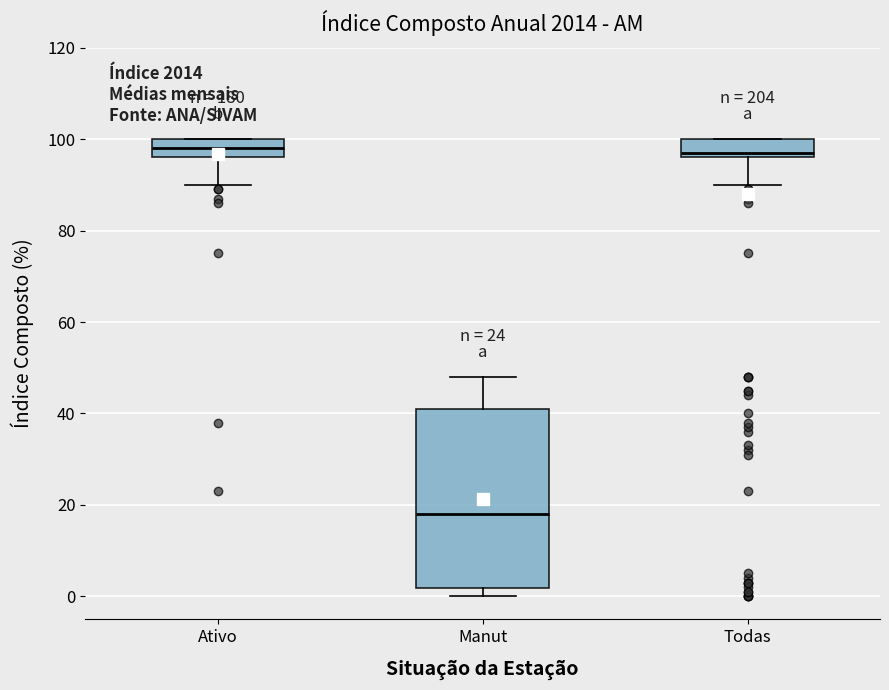

Comparing the boxes themselves (not the whiskers), which one is the tallest?

Manut